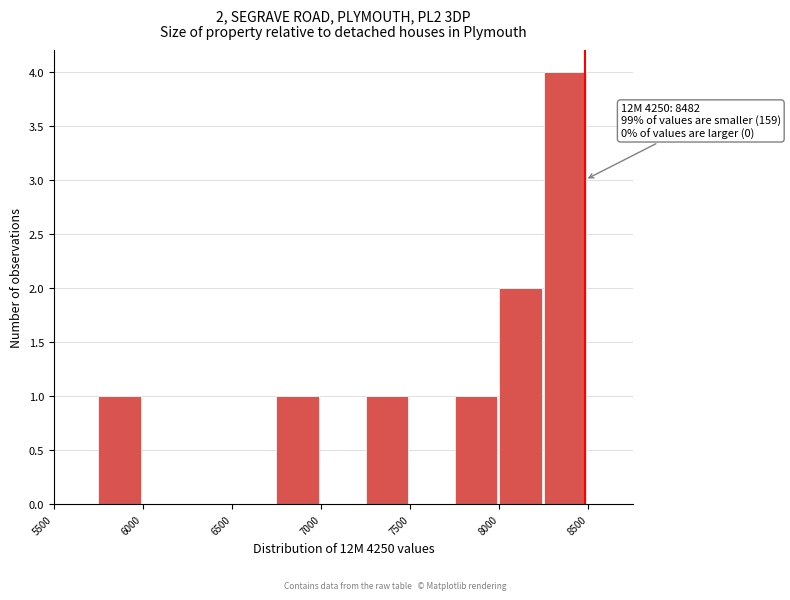

Over which range of the x-axis is the bar tallest?

8250 to 8500